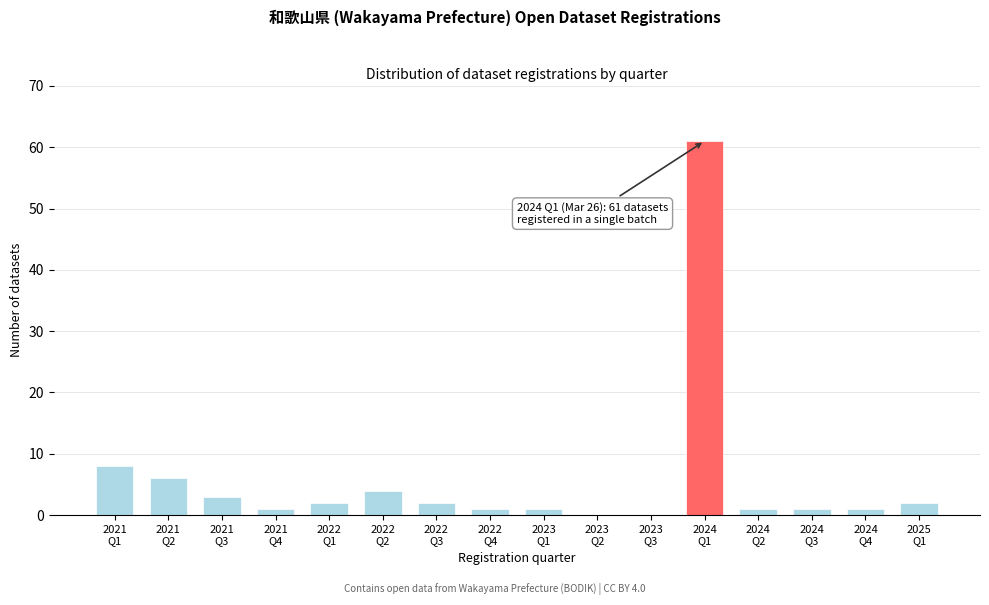

What is the sum of all values?

94